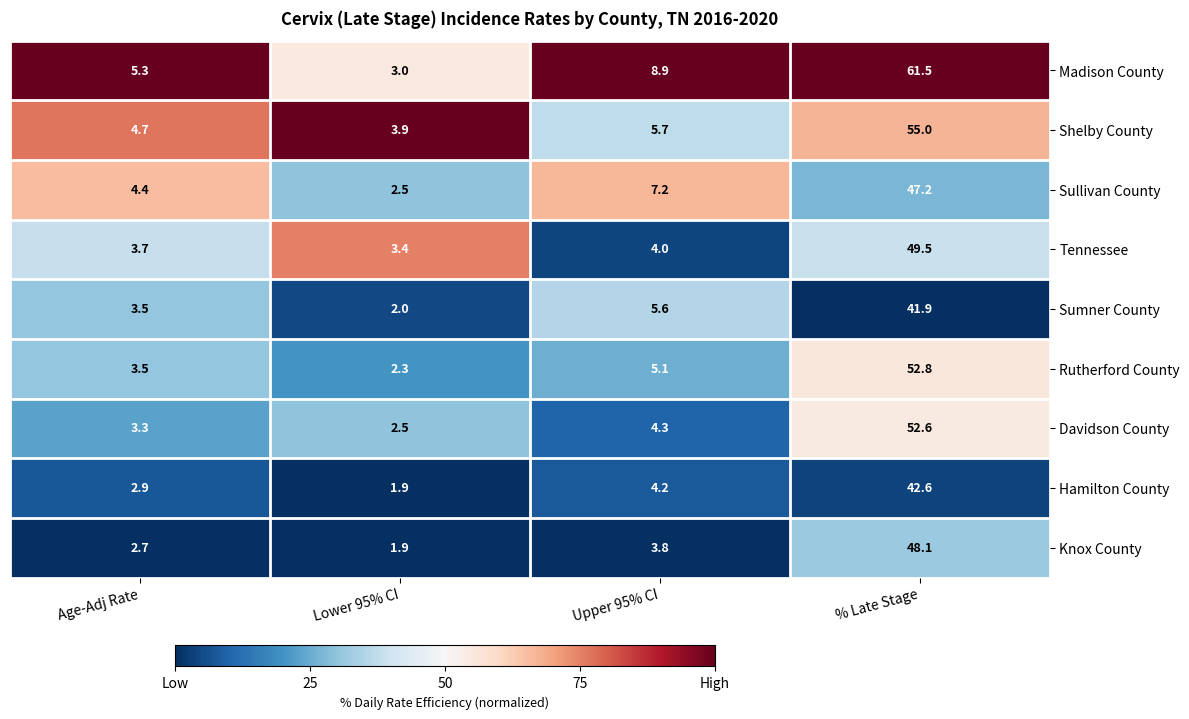

At which category does the chart reach its peak across all series?

% Late Stage